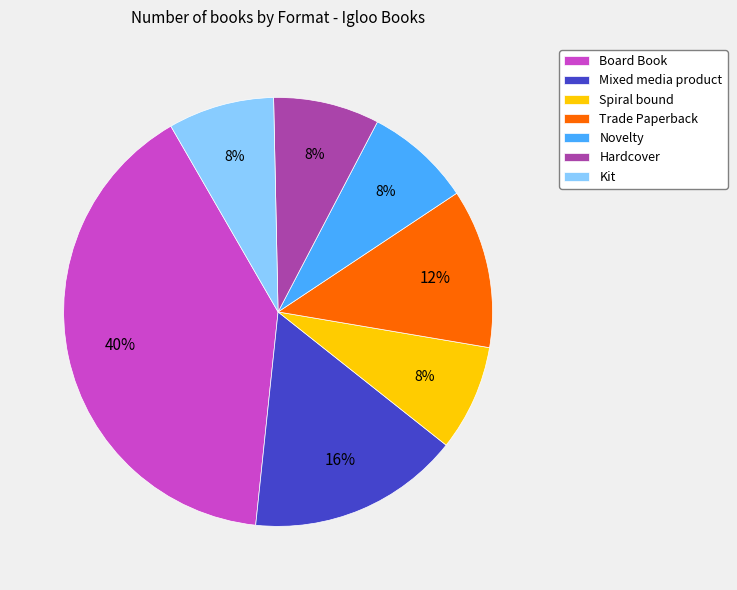

Is the sum of Hardcover and Kit greater than half?

No